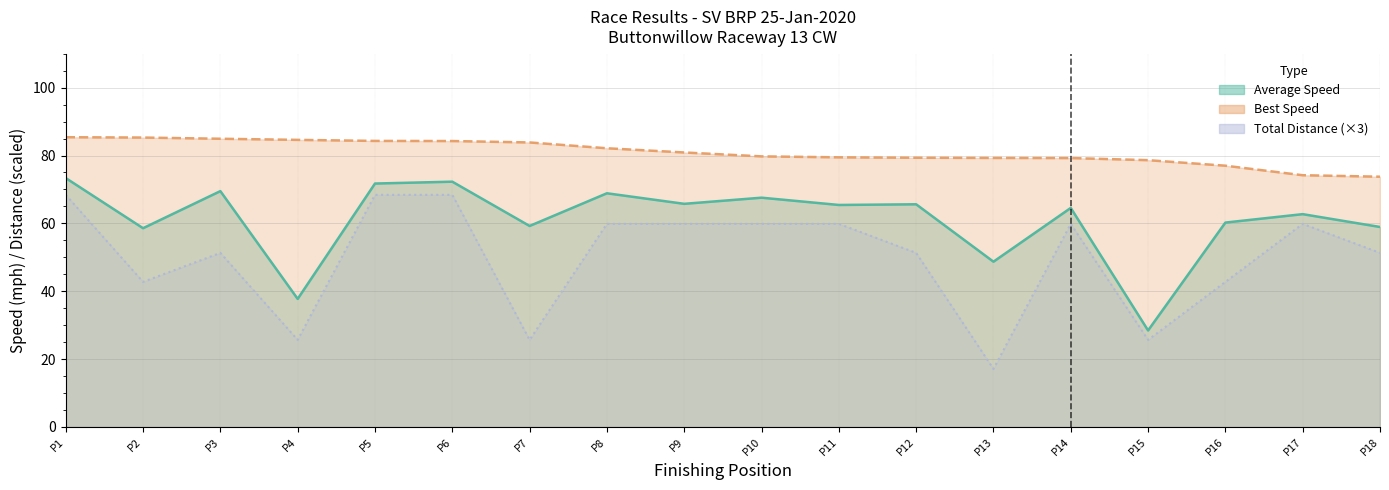

How many values in the Total Laps series are below 59?

9